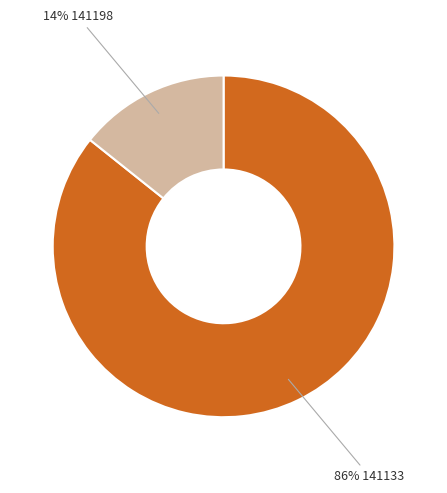

How many slices are in this pie chart?

2